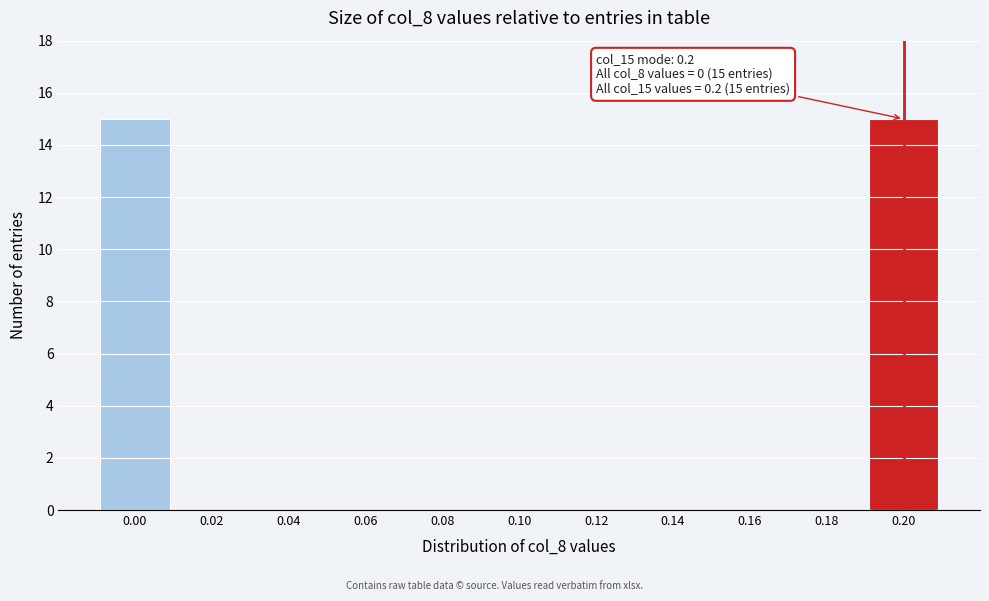

Reading left to right, transcribe all the data shown in this chart.

0.00=15	0.02=0	0.04=0	0.06=0	0.08=0	0.10=0	0.12=0	0.14=0	0.16=0	0.18=0	0.20=15